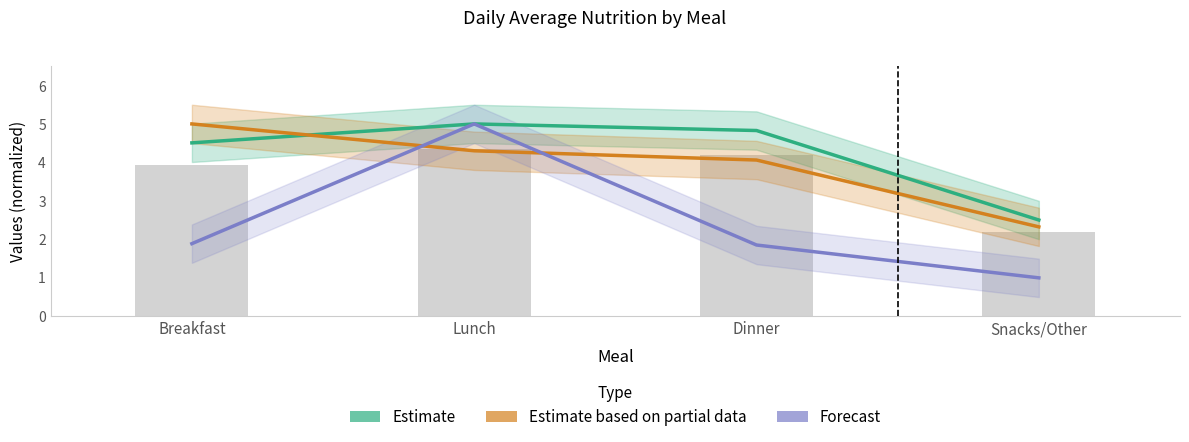

At which label does Estimate reach its minimum?

Snacks/Other